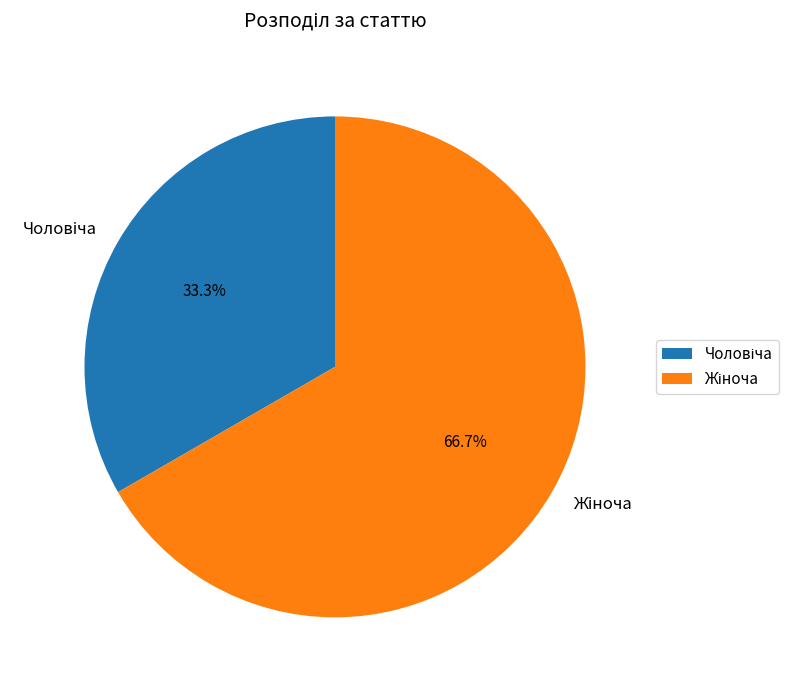

Is there a majority slice in this chart?

Yes